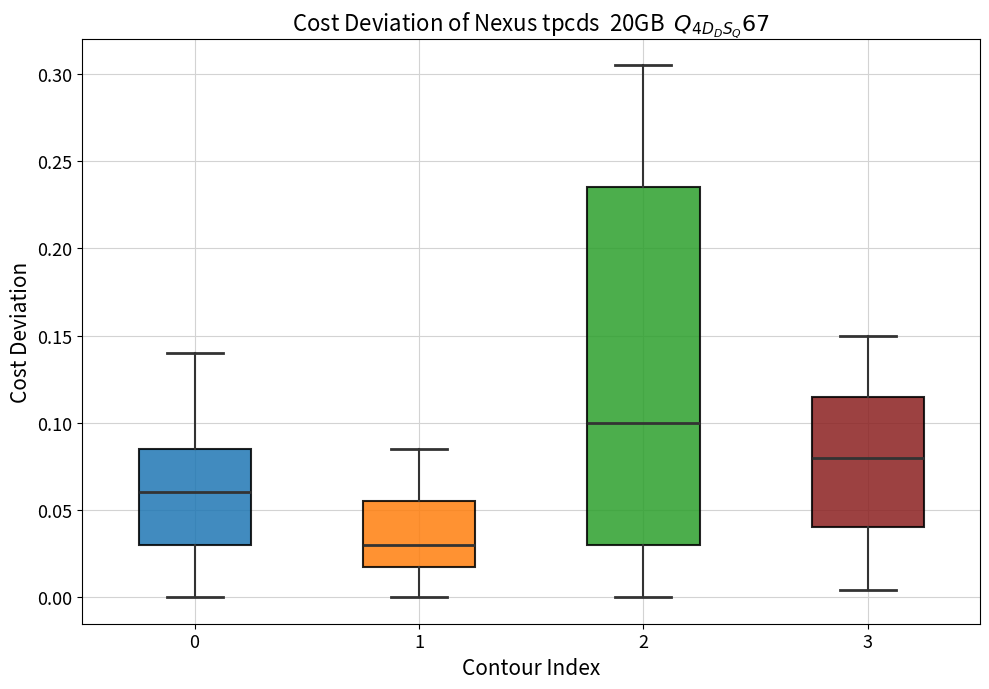

Comparing the boxes themselves (not the whiskers), which one is the tallest?

2